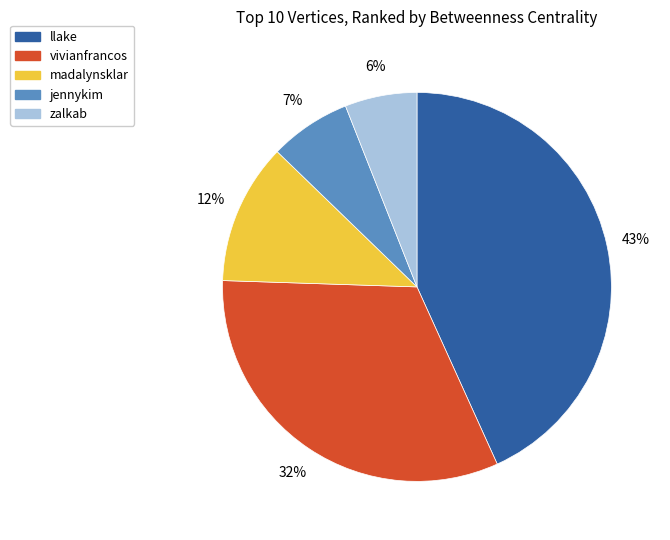

Which has a higher value, zalkab or madalynsklar?

madalynsklar